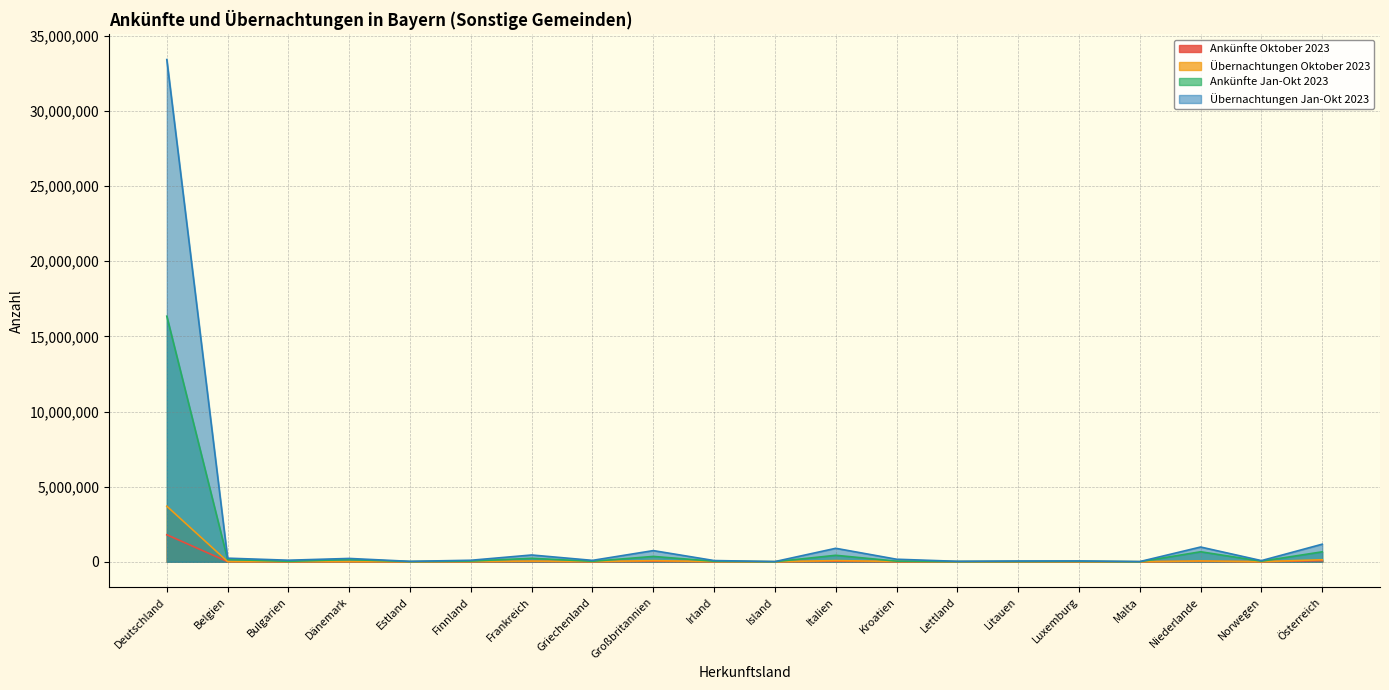

What is the difference between the maximum and minimum values in the Ankünfte Jan-Okt 2023 series?

16336552